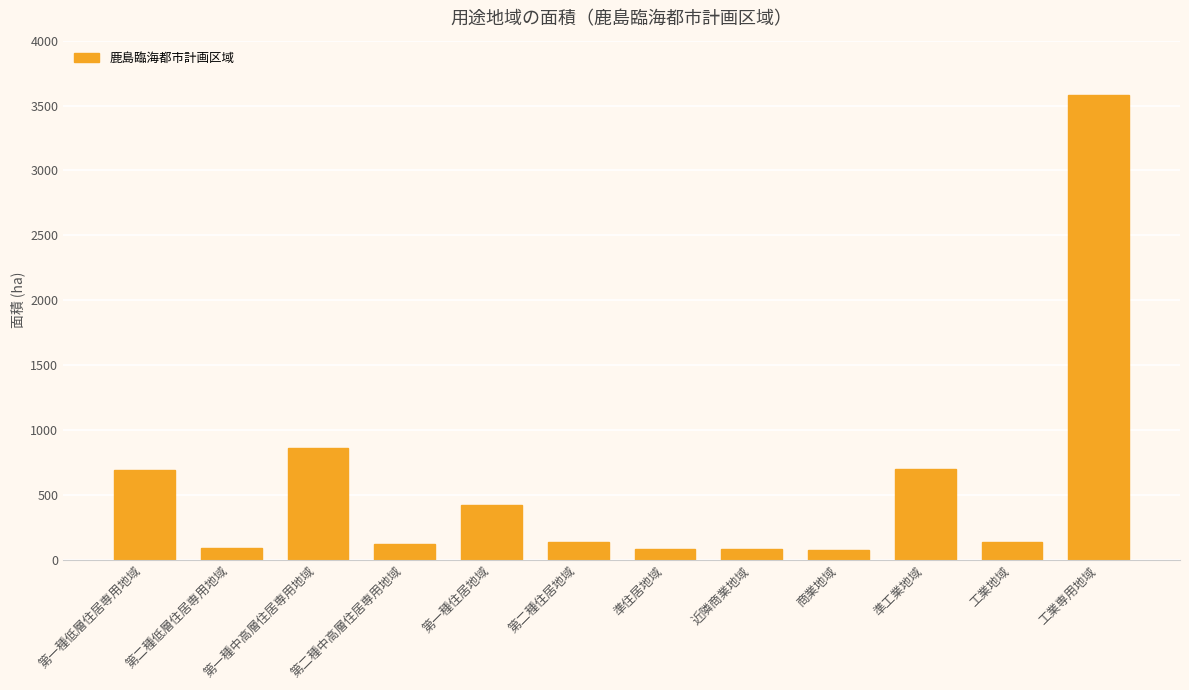

Which category has the highest value across all series?

工業専用地域